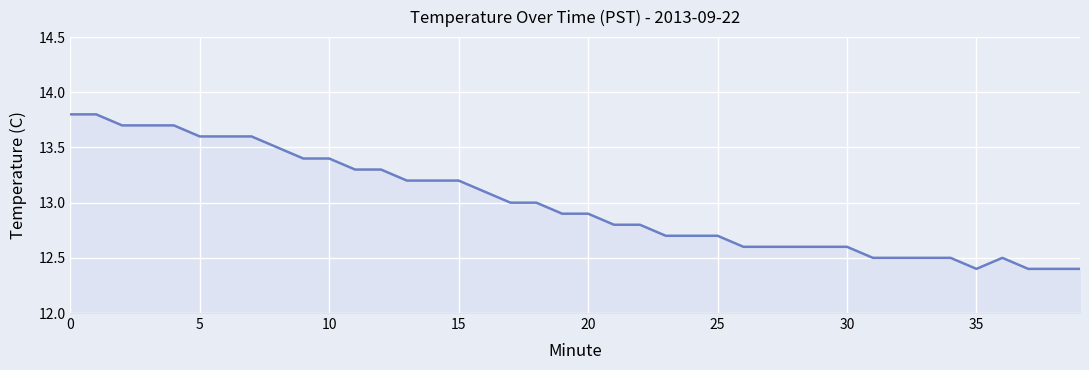

Reading left to right, what are all the values shown in this chart?

13.8	13.8	13.7	13.7	13.7	13.6	13.6	13.6	13.5	13.4	13.4	13.3	13.3	13.2	13.2	13.2	13.1	13.0	13.0	12.9	12.9	12.8	12.8	12.7	12.7	12.7	12.6	12.6	12.6	12.6	12.6	12.5	12.5	12.5	12.5	12.4	12.5	12.4	12.4	12.4